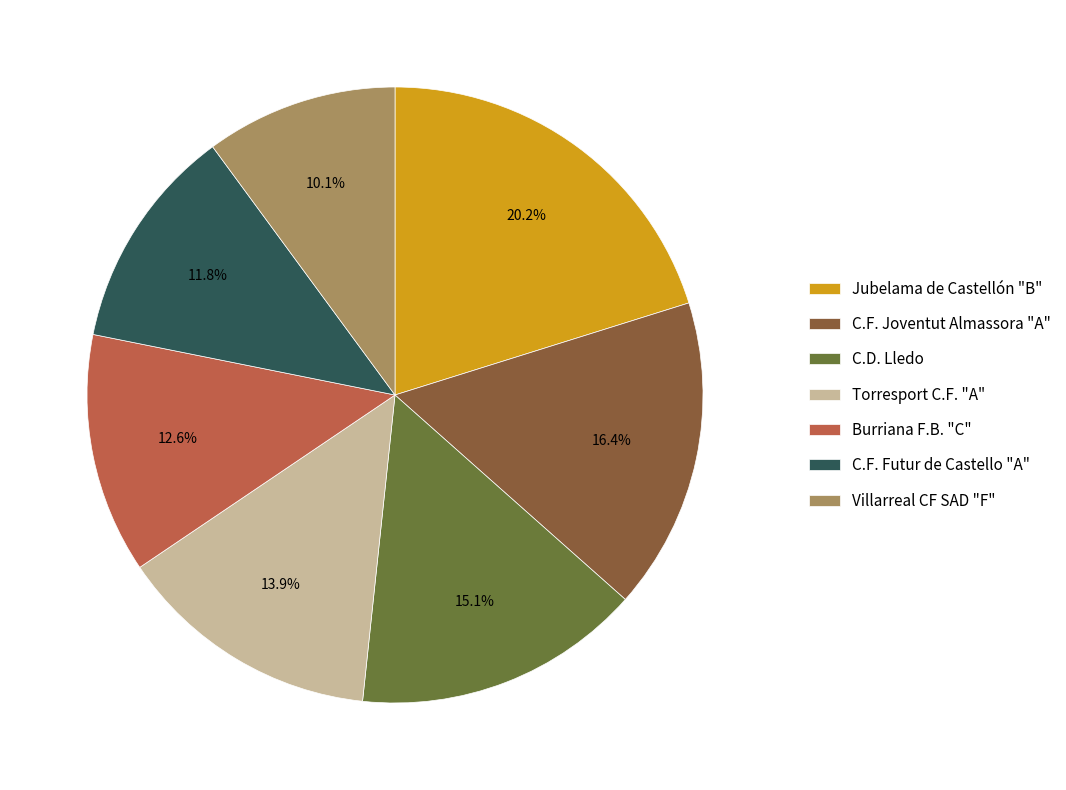

Which category has the biggest portion of the pie?

Jubelama de Castellón "B"